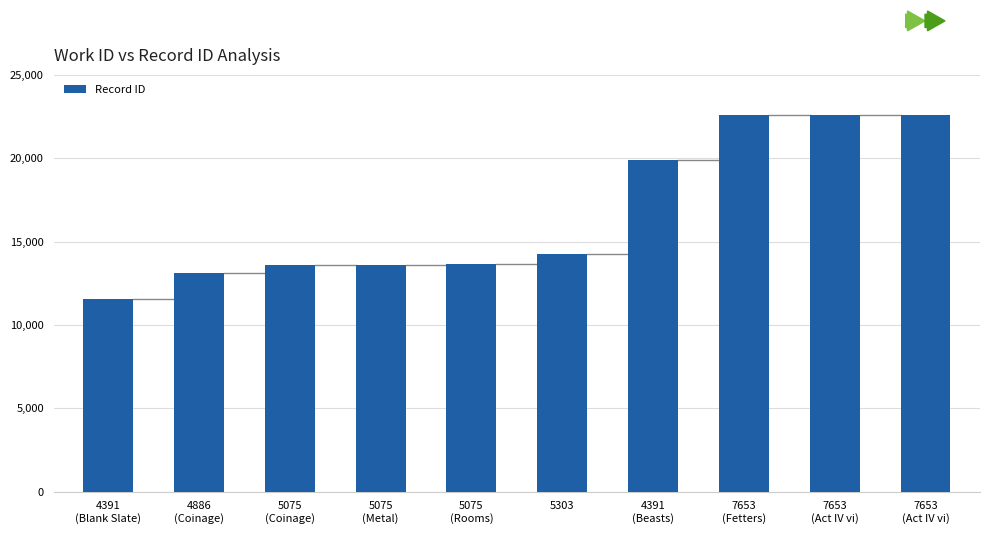

What is the ratio of the value at 7653
(Act IV vi) to the value at 5075
(Metal)?

1.7